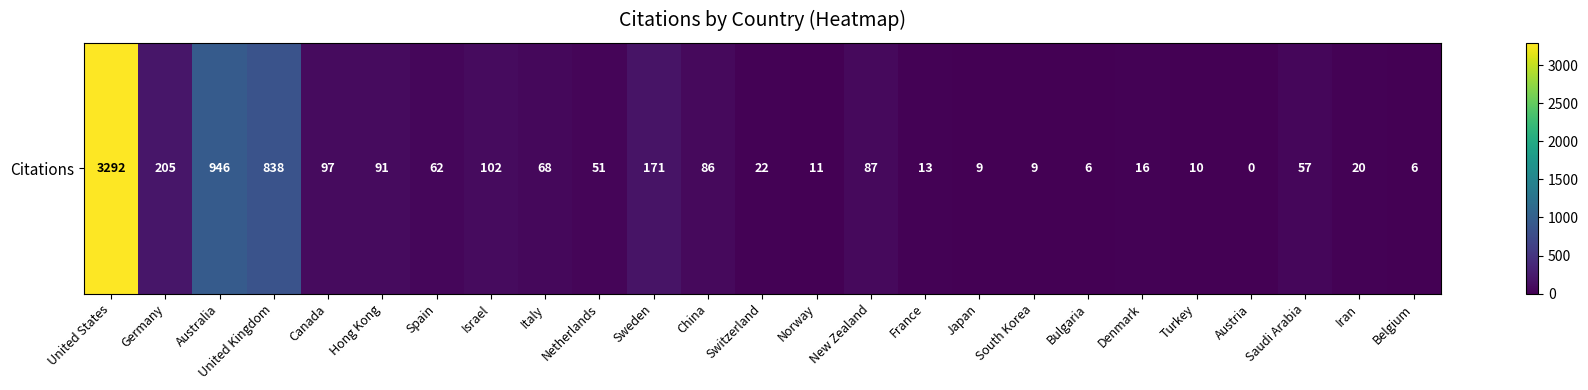

How many values are above zero?

24